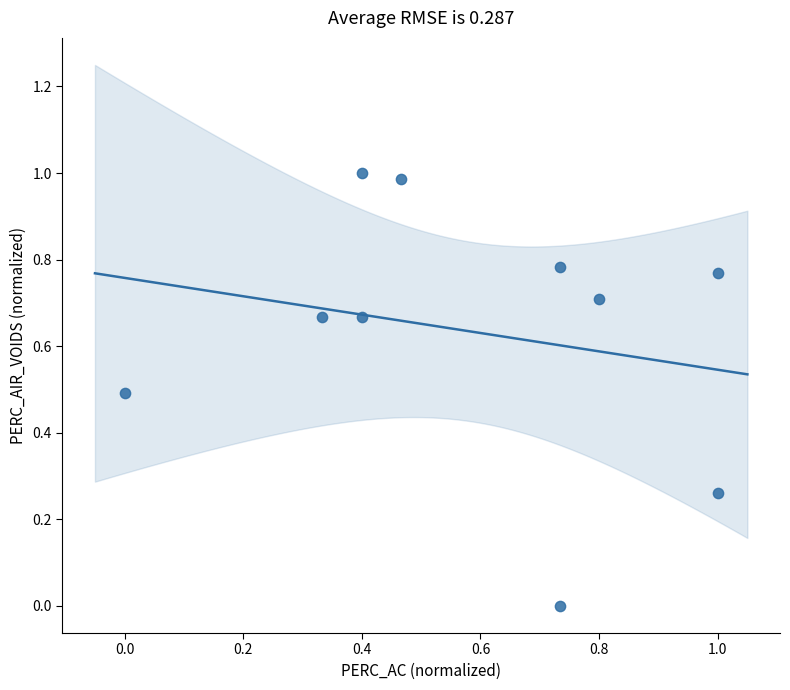

What is the average Y value?

0.6